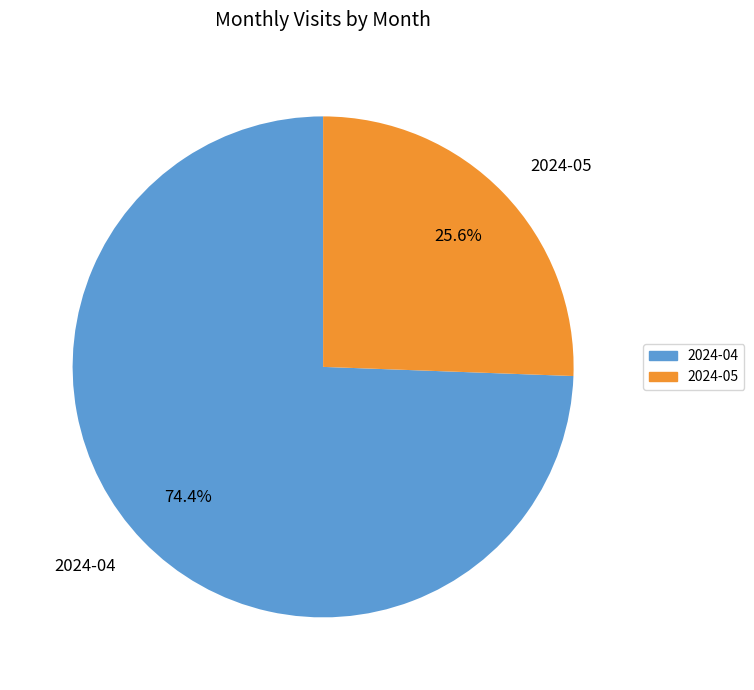

What is the majority slice?

2024-04